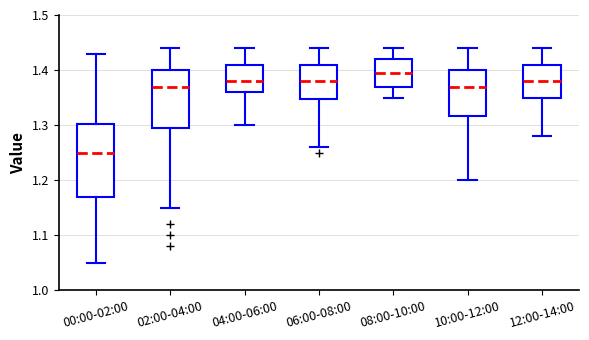

Which box has the lowest median line?

00:00-02:00